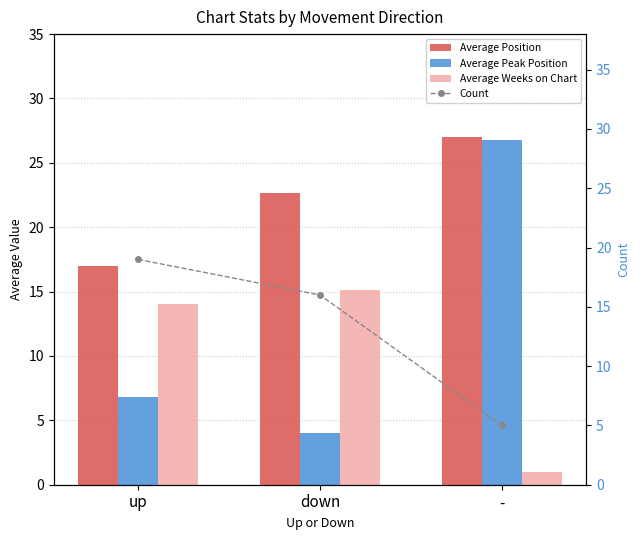

Which series has the largest total across all categories?

Average Position